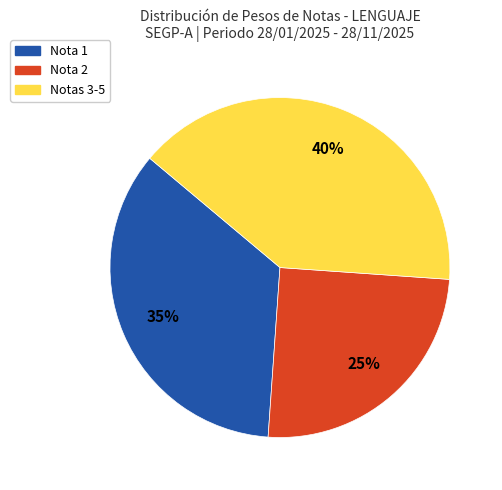

To the nearest percent, what is the difference between the largest and smallest slice percentages?

15%